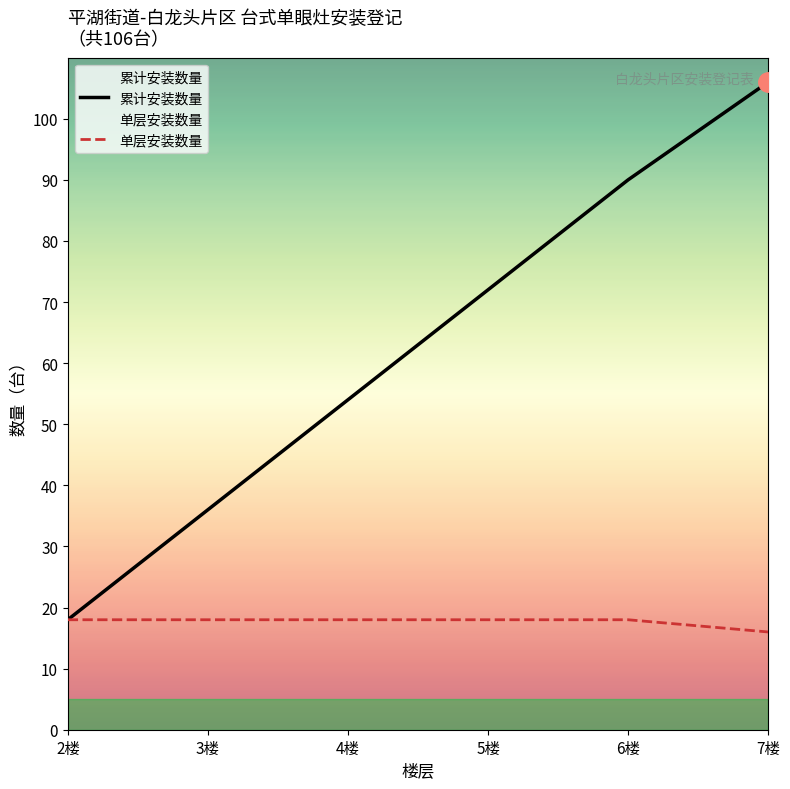

Is the value of 单层安装数量 at 4楼 greater than the value of 累计安装数量 at 4楼?

No